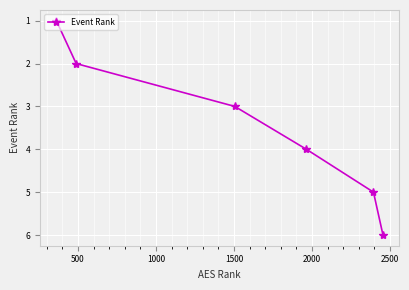

What is the average value?

4